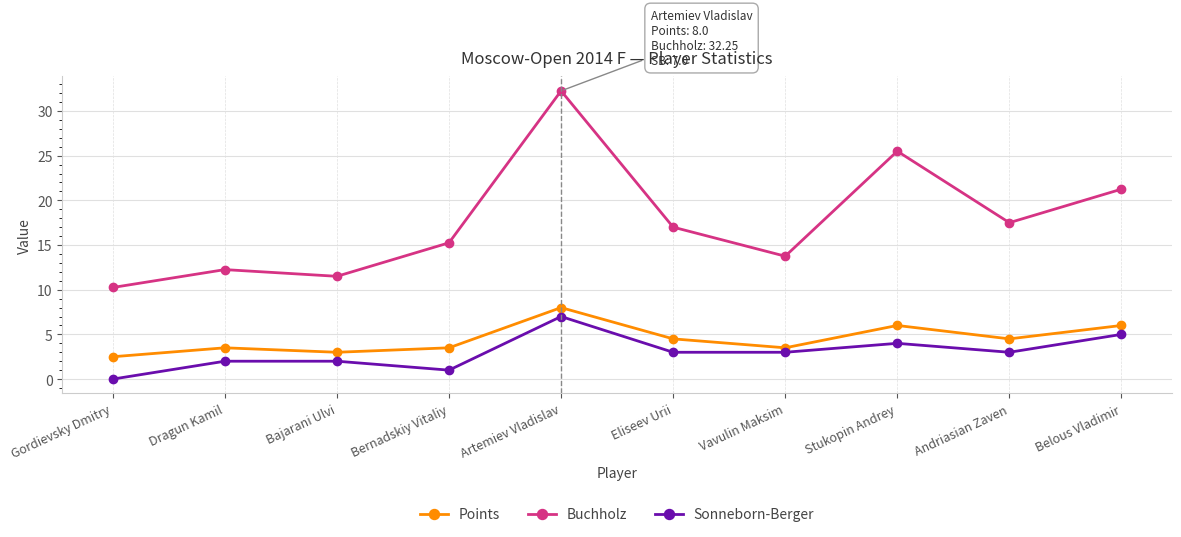

What position from the right is Eliseev Urii?

5